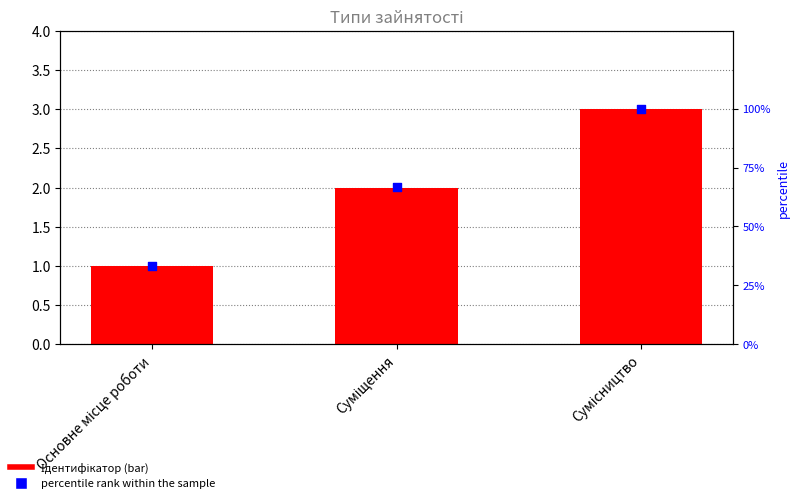

At how many categories does at least one series exceed 21?

3